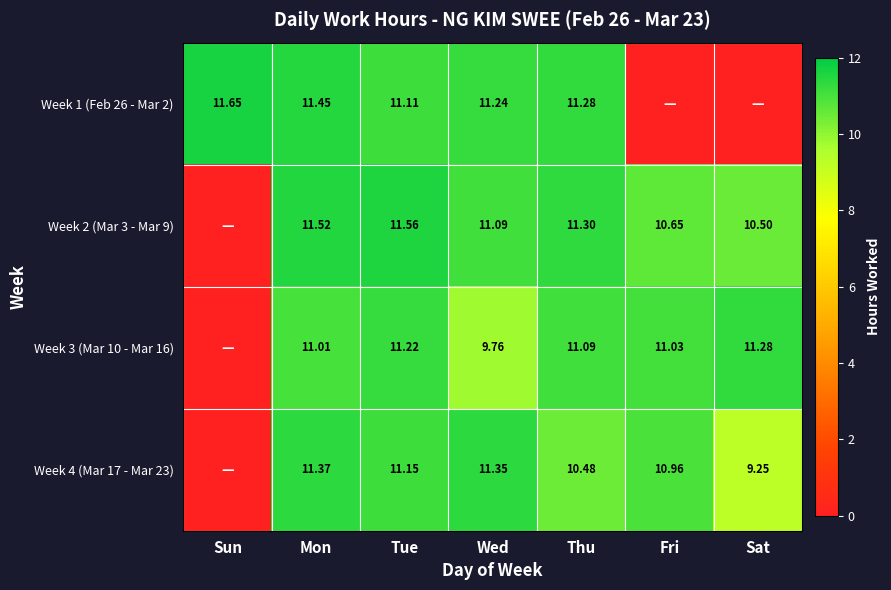

What is the total value across all series at Wed?

43.4